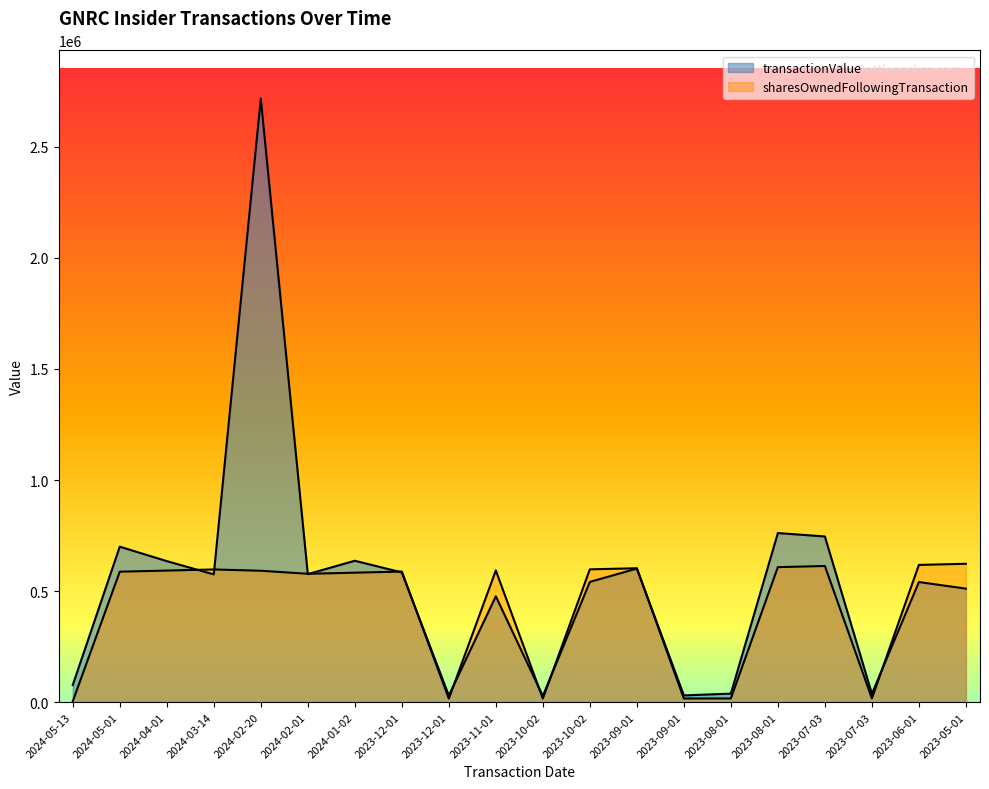

List the series in order of their peak value, lowest first.

sharesOwnedFollowingTransaction, transactionValue